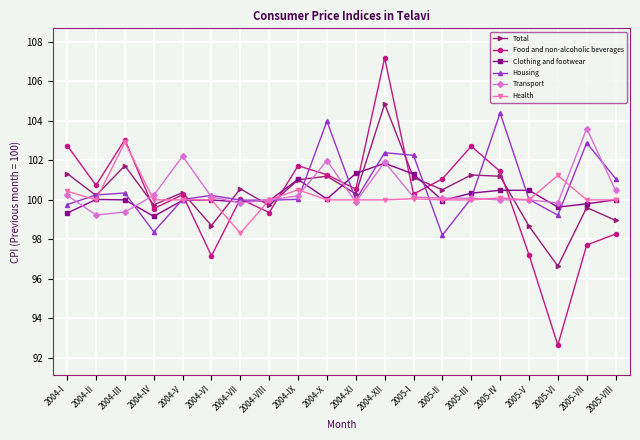

What is the lowest value of the Total series?

96.6